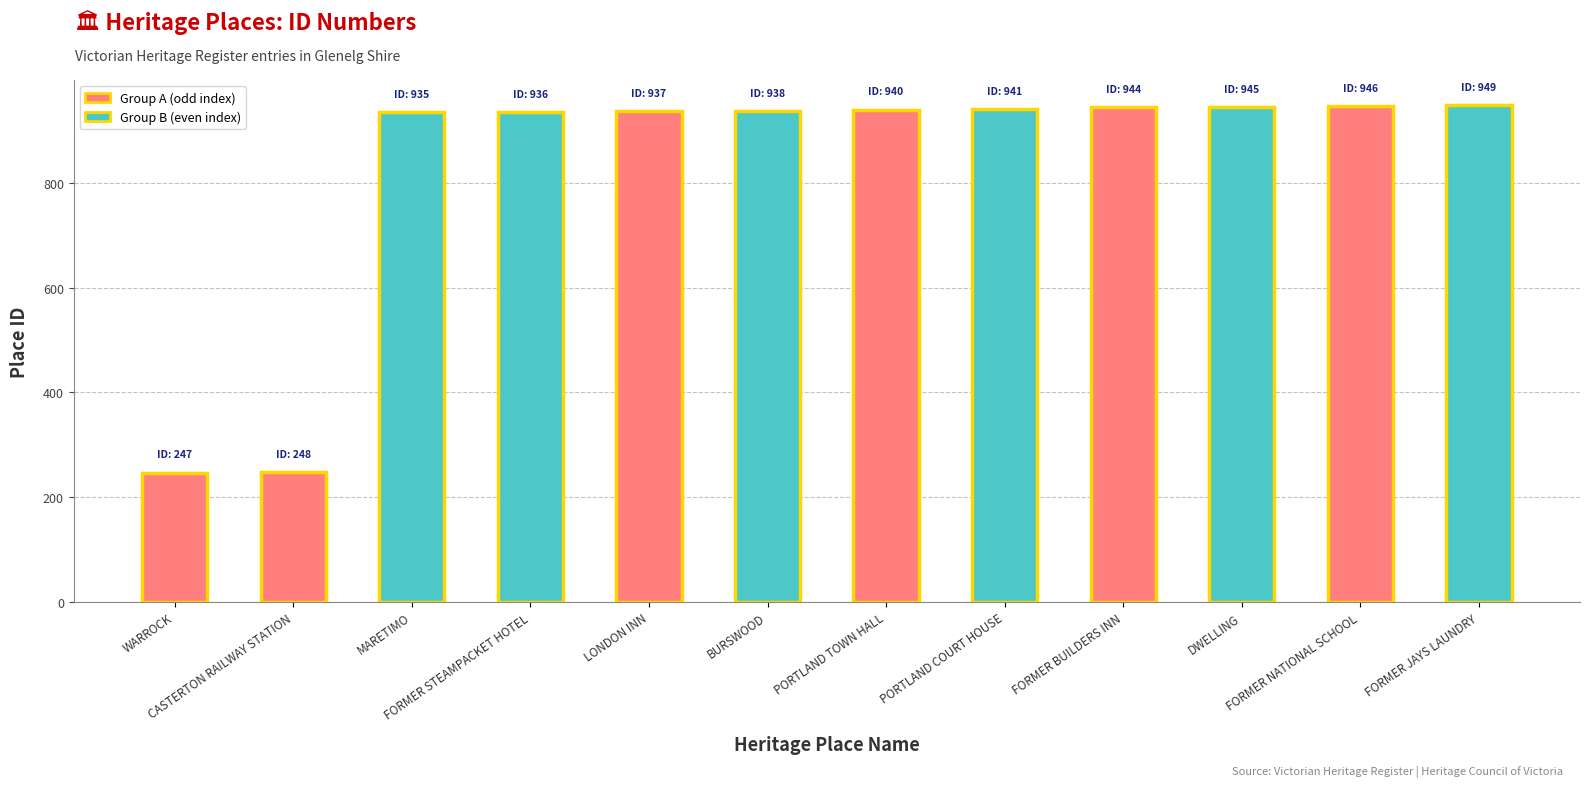

Are the bars horizontal?

No